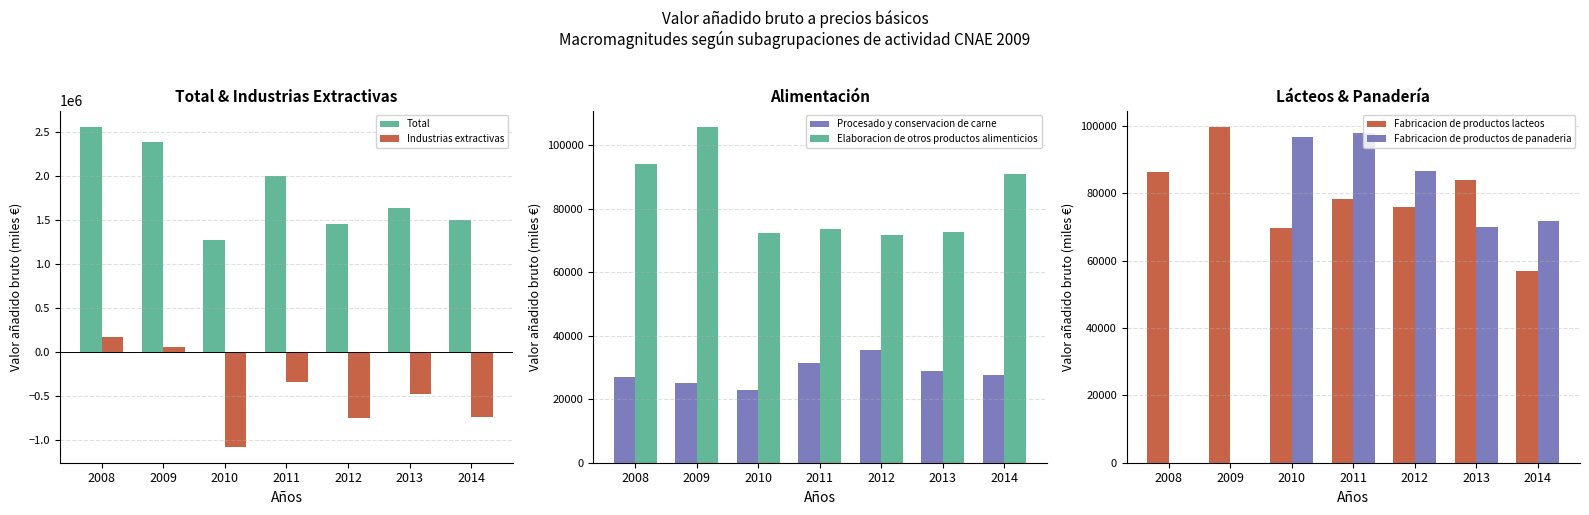

Between 2009 and 2010, which is larger?

2009